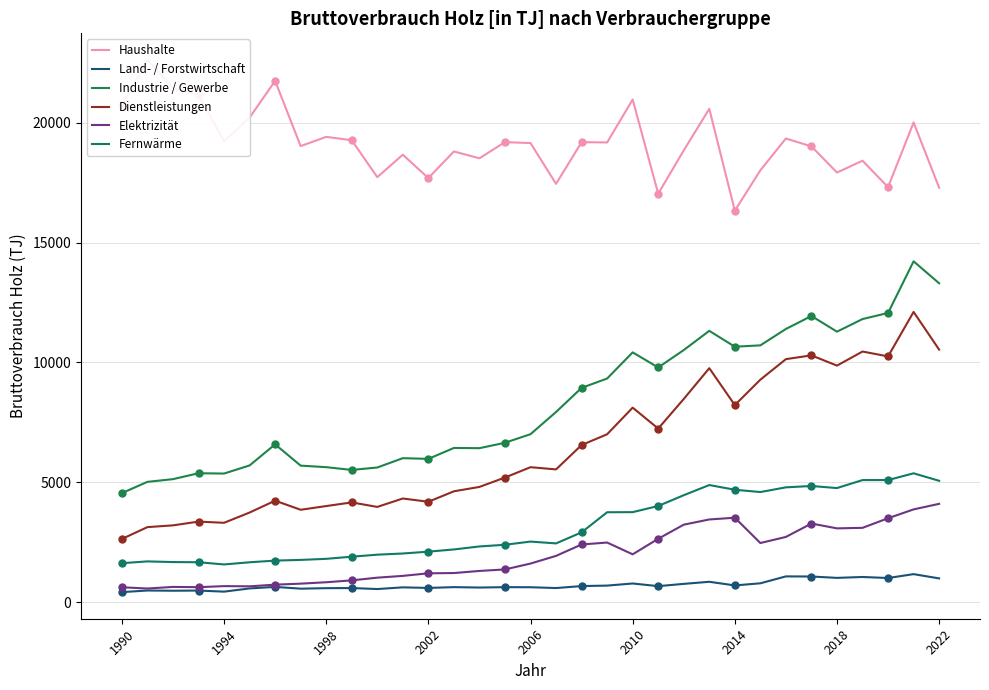

Is the value of Haushalte at 22 greater than the value of Industrie / Gewerbe at 1994?

Yes